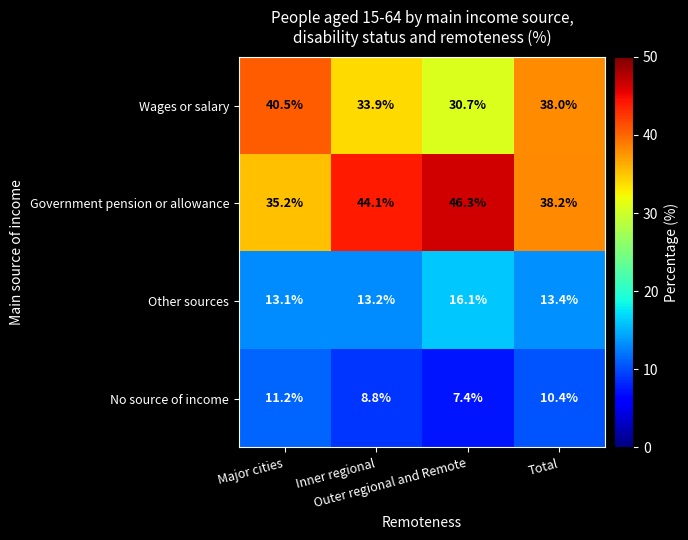

Which series has the largest total across all categories?

Government pension or allowance